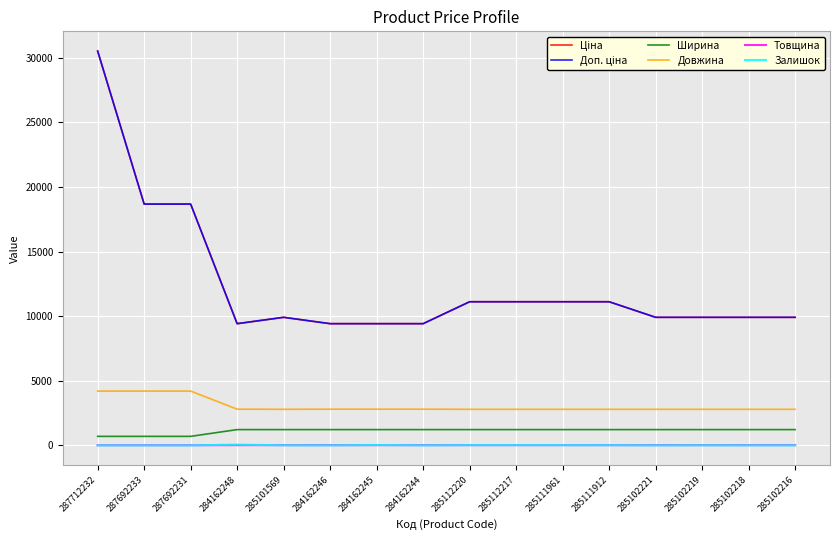

Does the chart display data point markers on the line(s)?

No